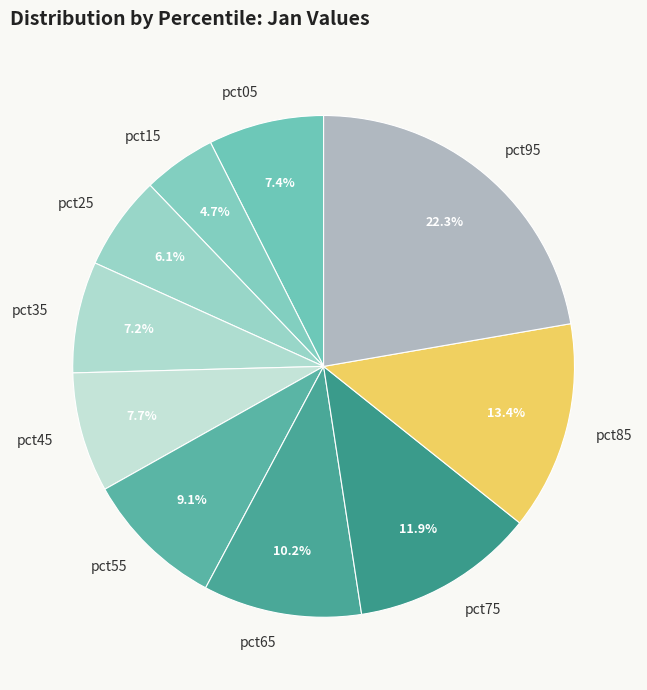

Which slice is the smallest?

pct15